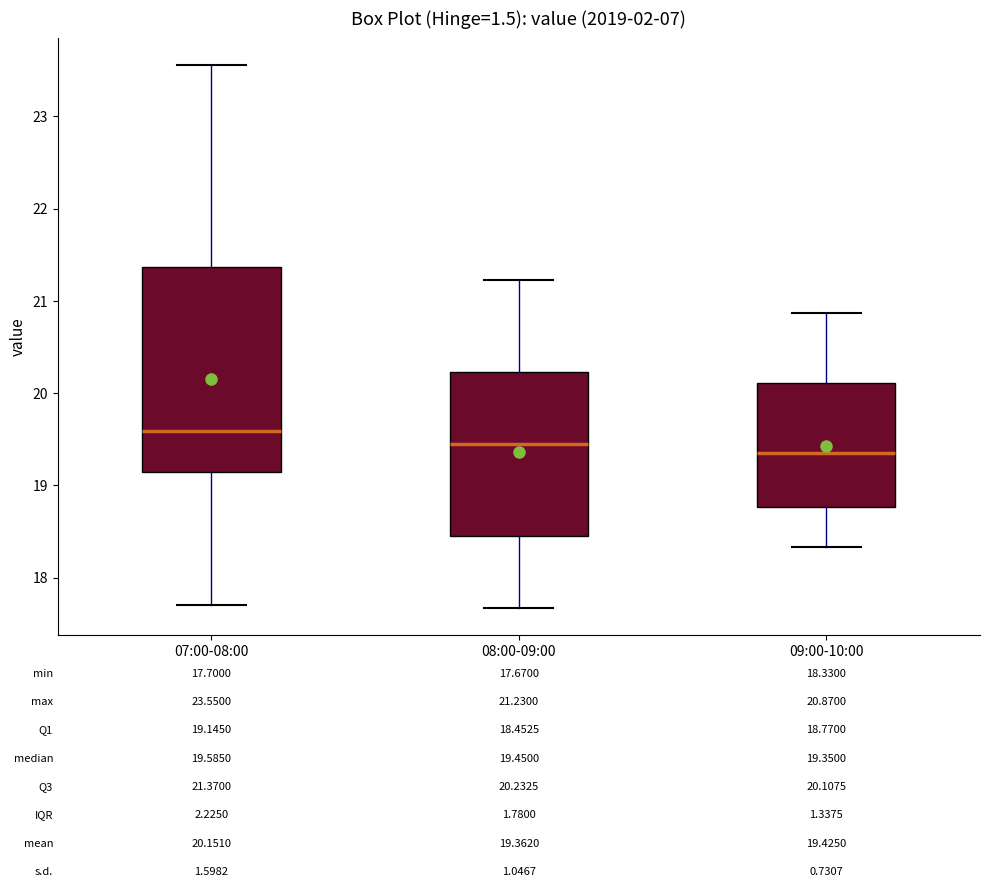

Comparing the boxes themselves (not the whiskers), which one is the tallest?

07:00-08:00